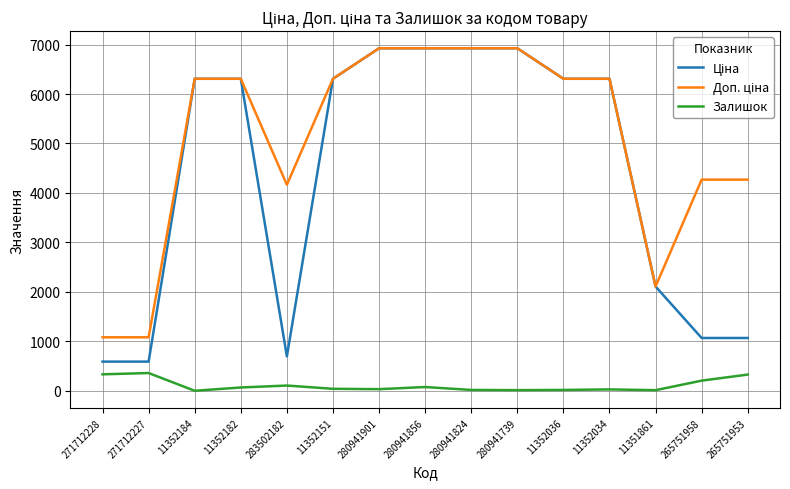

What is the difference between the highest and lowest values at 271712228?

748.7